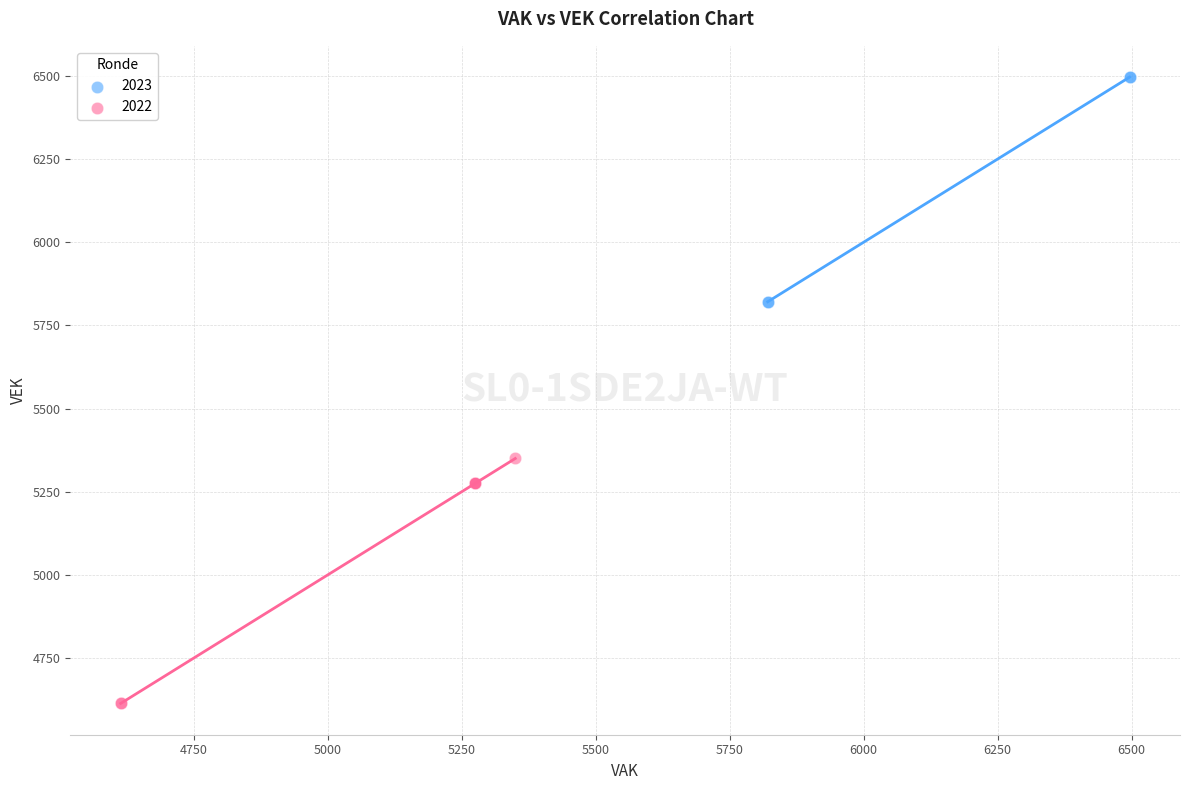

Which series contains the highest Y value?

2023